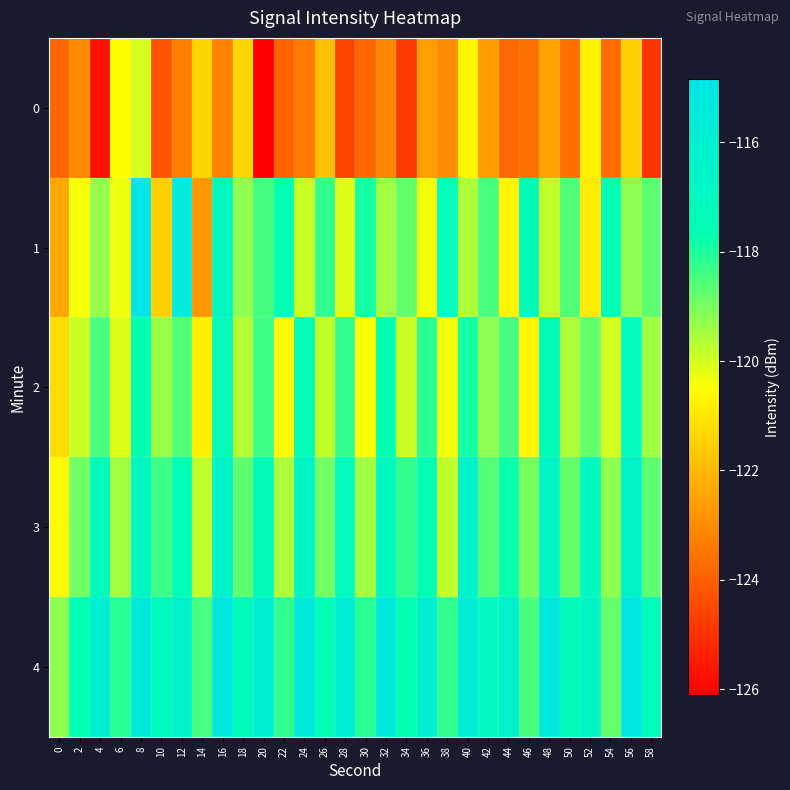

List the series in order of their peak value, highest first.

1, 4, 3, 2, 0